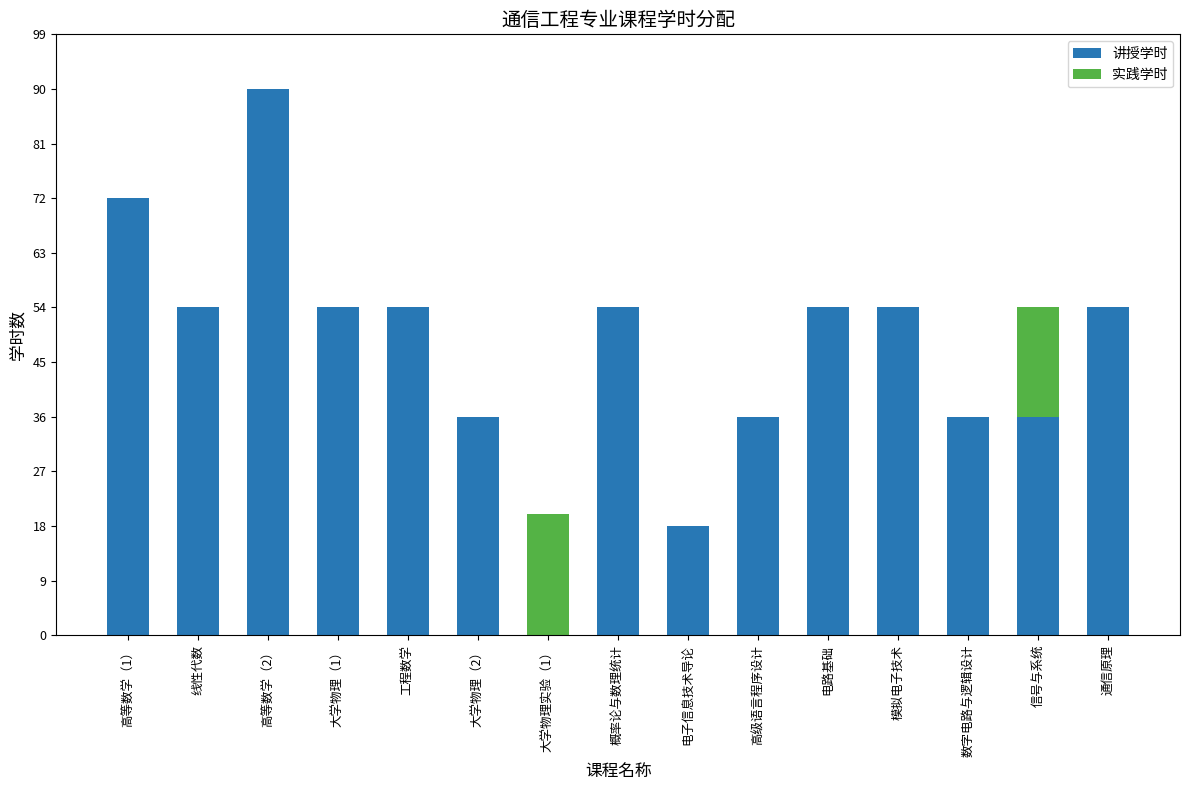

What is the highest value of the 讲授学时 series?

90